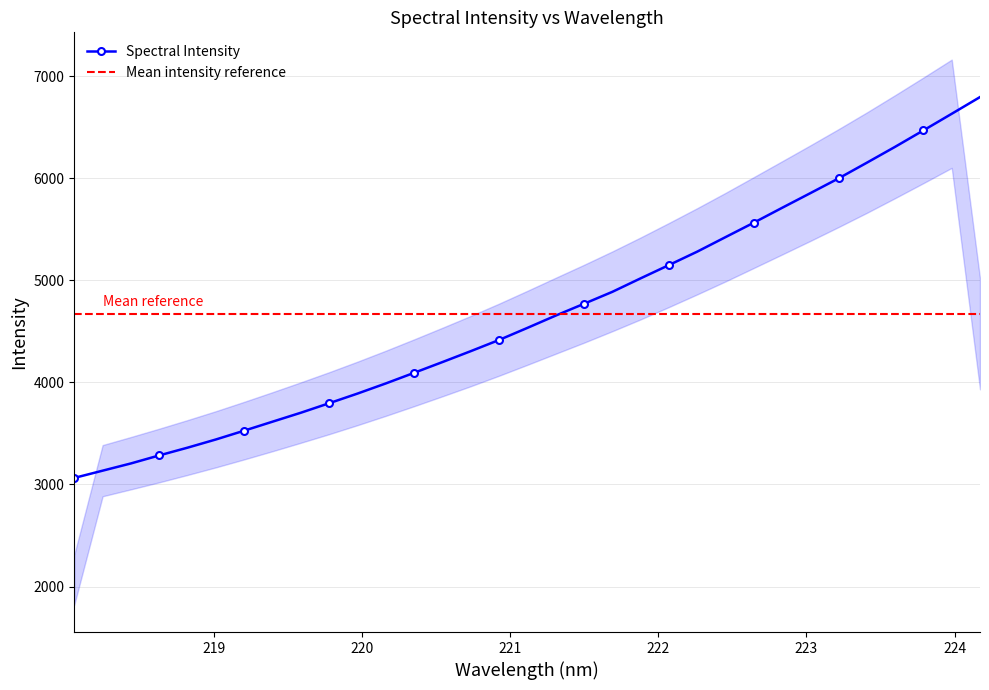

What is the value of the Spectral Intensity point at the 33rd from the left?

6796.0